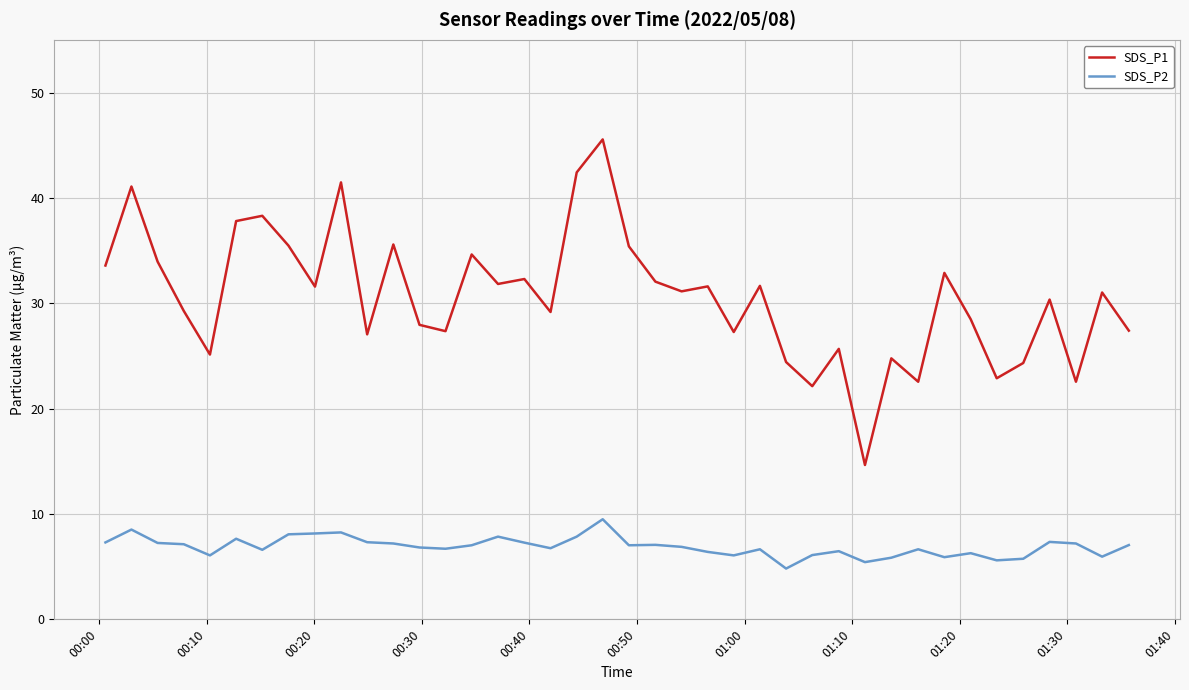

True or false: SDS_P2 and SDS_P1 cross at least once.

False